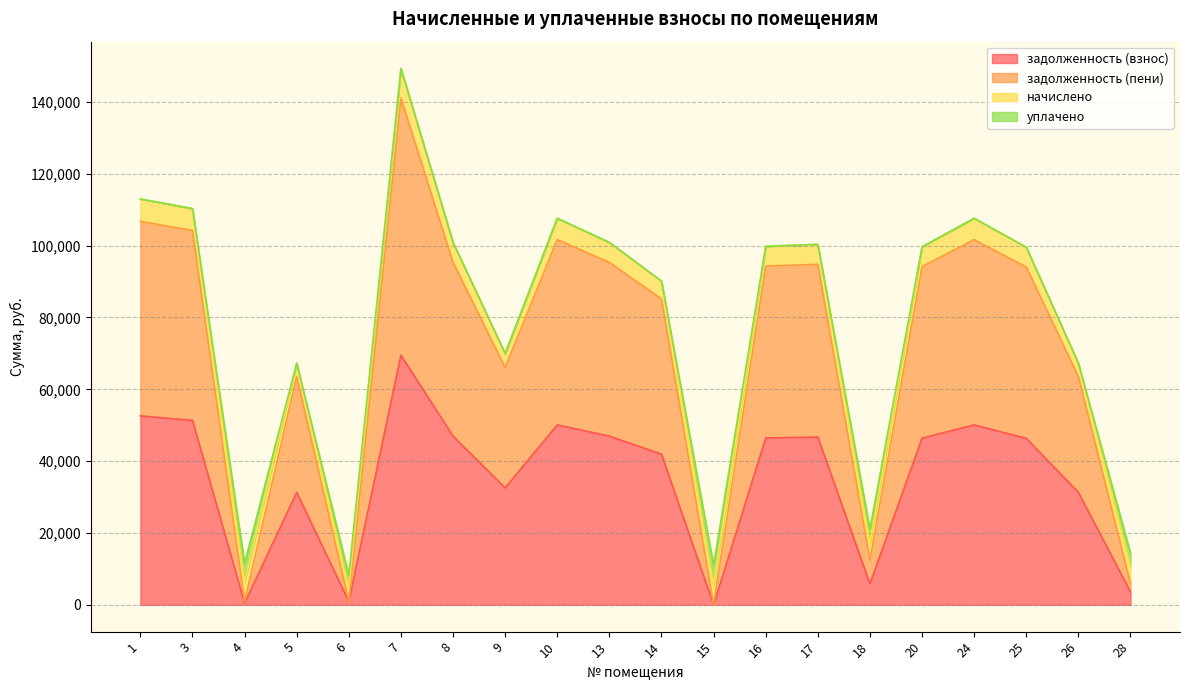

Which series changed the most between 7 and 18?

задолженность (пени)